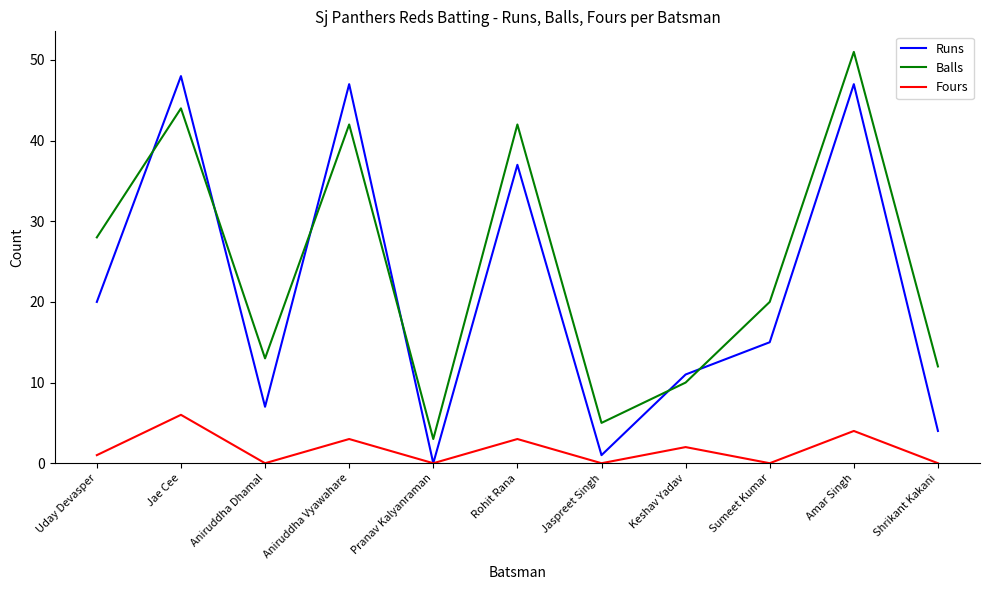

What is the sum of all Fours values?

19